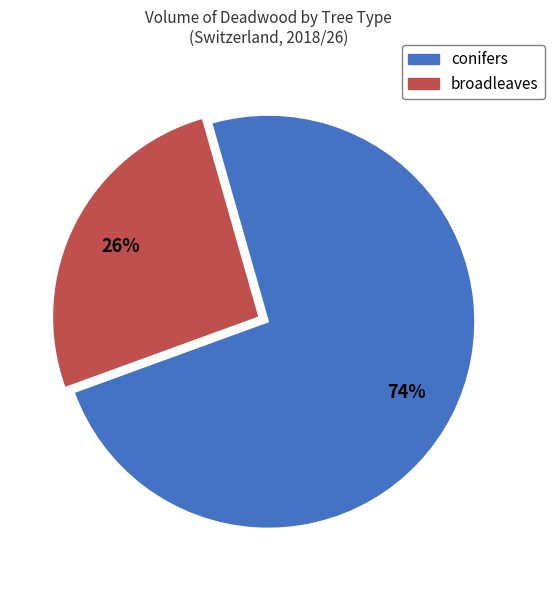

To the nearest percent, what is the average slice percentage?

50%